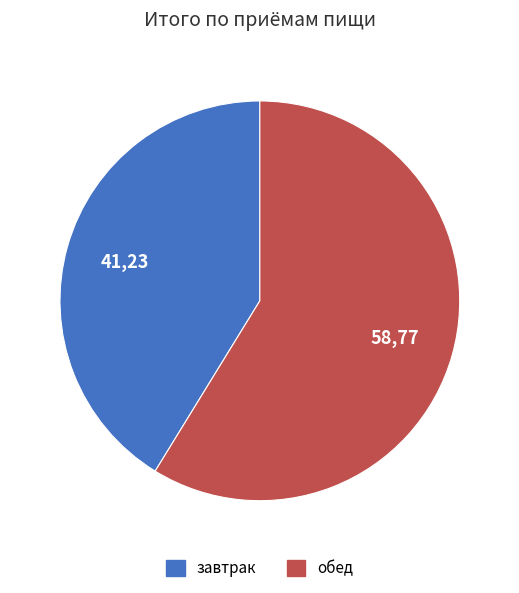

Rank the categories by value from highest to lowest.

обед, завтрак